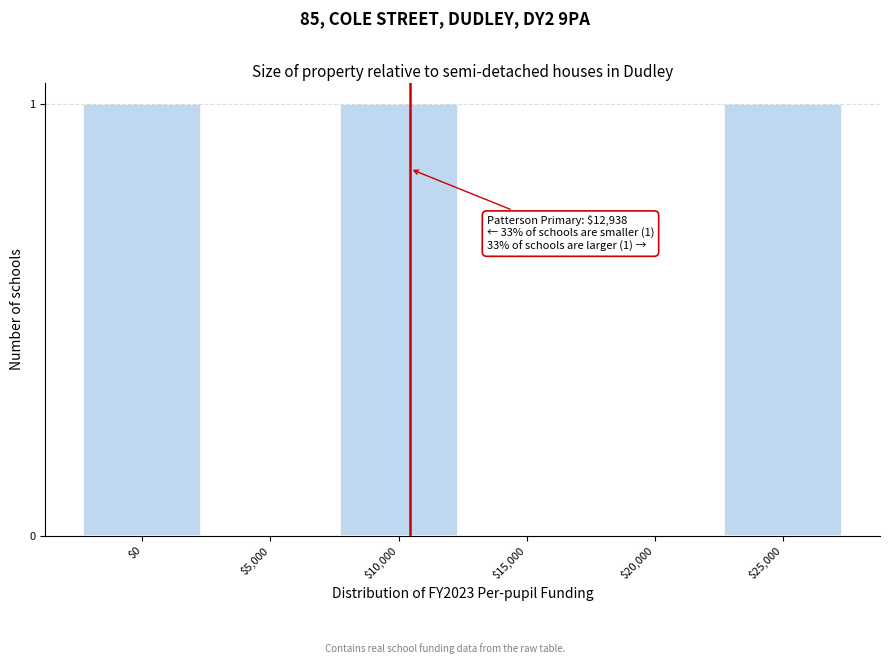

True or false: the data shows 1 at $10,000.

True